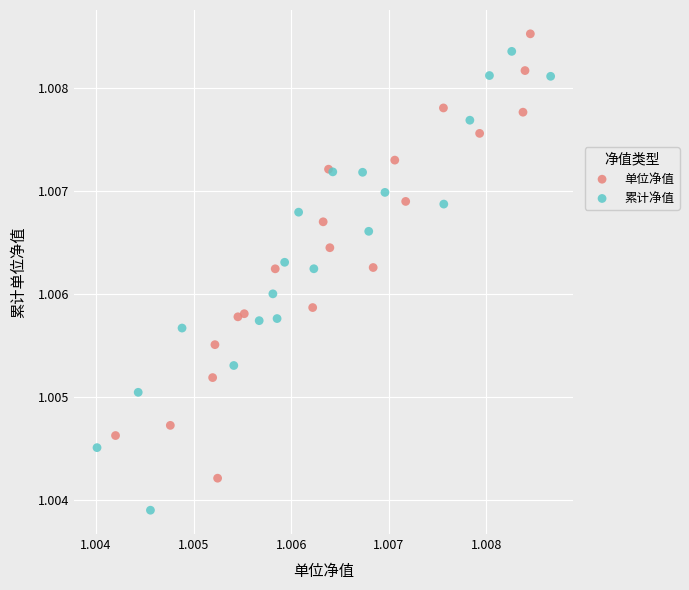

Which series reaches the minimum Y coordinate?

累计净值